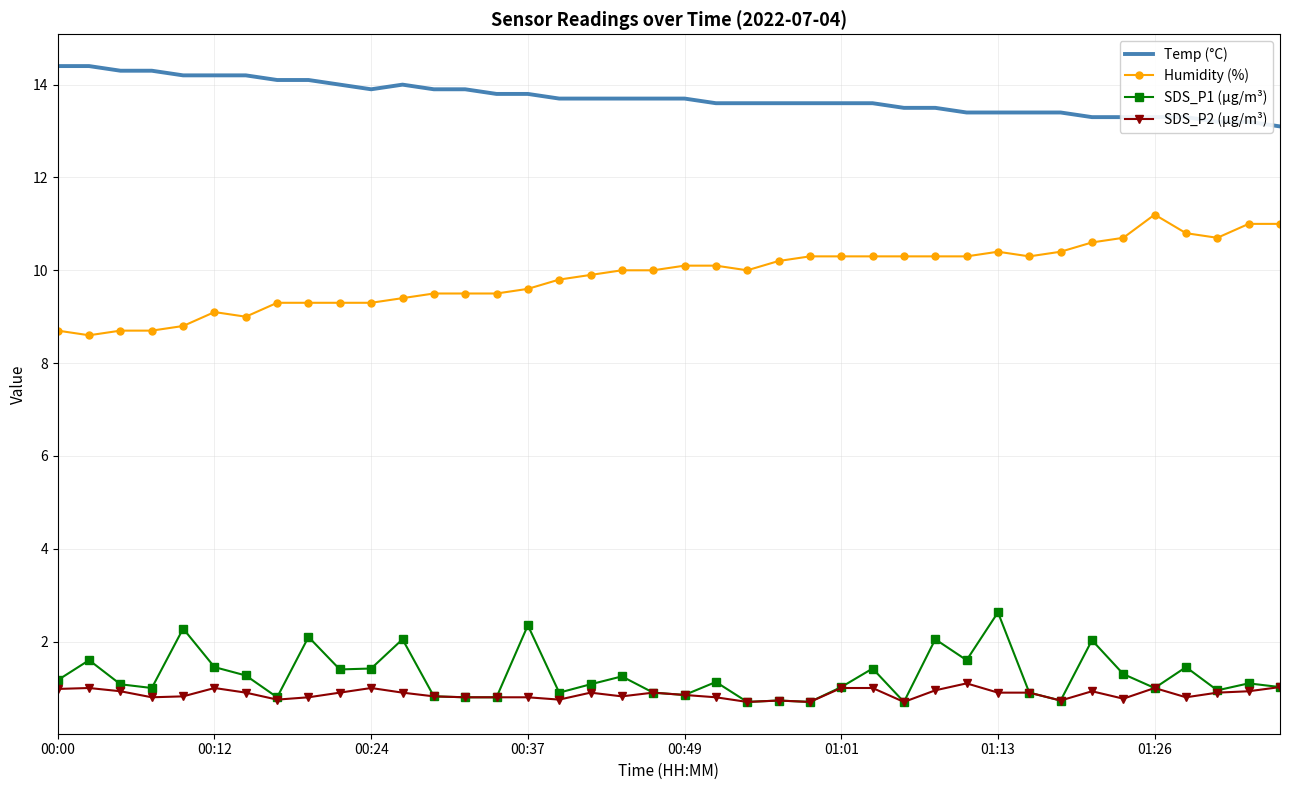

What is the lowest value of the SDS_P2 (µg/m³) series?

0.7